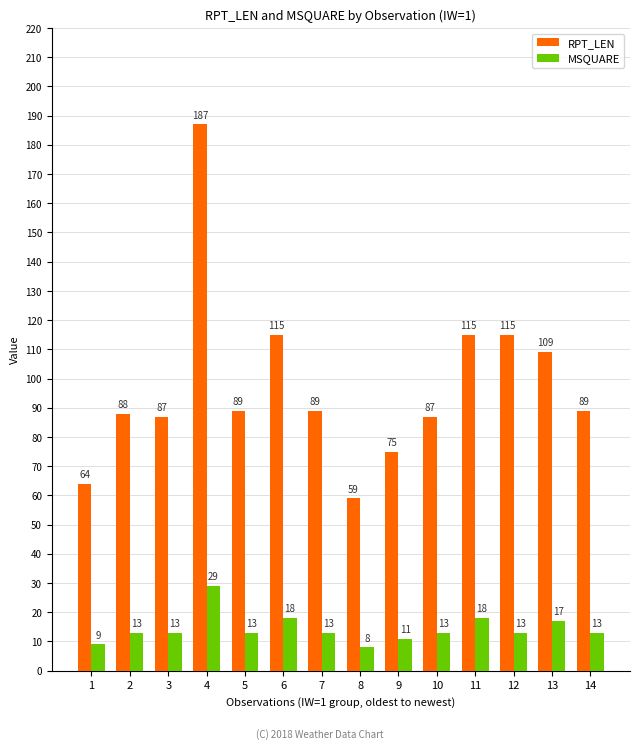

How many categories are shown in the chart?

14